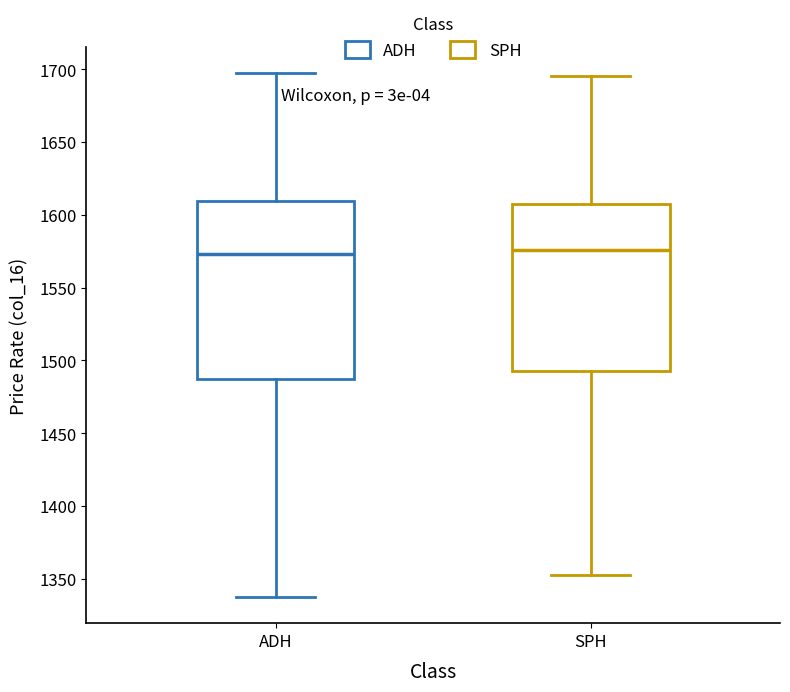

Reading left to right, read every box against the y-axis: the position of its median line, the range the box covers, and the ends of its whiskers. The values are not printed on the chart, so give them approximately, as read against the axis.

ADH: median 1575, box 1485 to 1610, whiskers 1335 to 1695
SPH: median 1575, box 1495 to 1605, whiskers 1350 to 1695